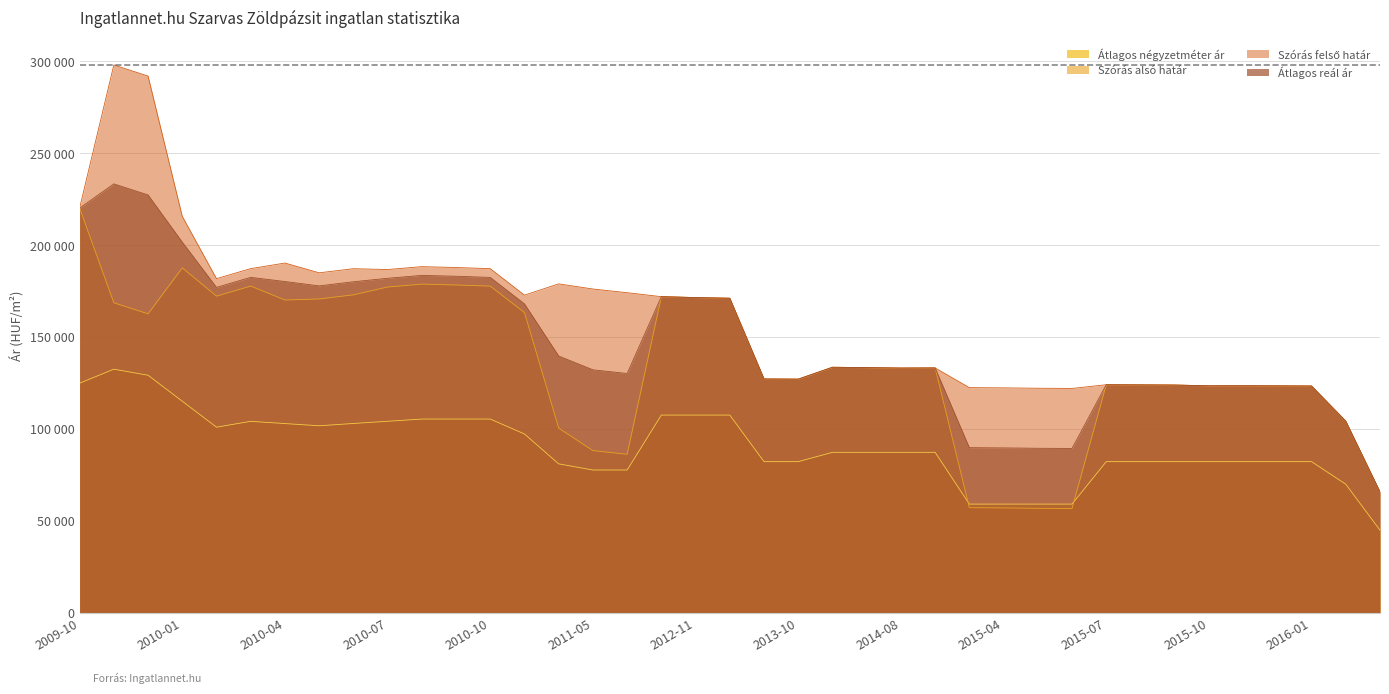

Reading left to right, what are all the values shown in this chart?

Átlagos négyzetméter ár: 124939	132557	129256	115138	101021	104193	102988	101782	103030	104236	105441	105441	105441	97316	81066	77733	77733	107594	107594	107594	82278	82278	87341	87341	87341	87341	59194	59194	59194	59194	82278	82278	82278	82278	82278	82278	82278	70000	45000
Szórás alsó határ: 220157	168665	162657	187654	172285	177739	170177	170749	172982	177237	178813	178341	177715	163320	100505	88283	86277	171981	171484	171125	127229	127132	133596	133394	133160	133227	57242	57107	56906	56795	124101	124009	123917	123519	123549	123488	123397	104287	65815
Szórás felső határ: 220157	297955	291947	215662	181783	187237	190267	184961	187194	186735	188311	187839	187213	172818	178947	176153	174147	171981	171484	171125	127229	127132	133596	133394	133160	133227	122530	122395	122194	122083	124101	124009	123917	123519	123549	123488	123397	104287	65815
Átlagos reál ár: 220157	233310	227302	201658	177034	182488	180222	177855	180088	181986	183562	183090	182464	168069	139726	132218	130212	171981	171484	171125	127229	127132	133596	133394	133160	133227	89886	89751	89550	89439	124101	124009	123917	123519	123549	123488	123397	104287	65815